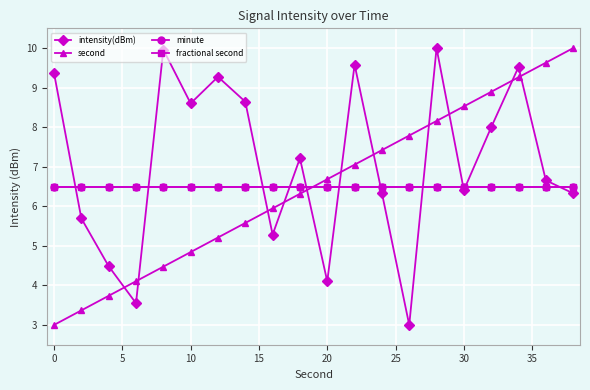

How many times do second and minute cross each other?

1